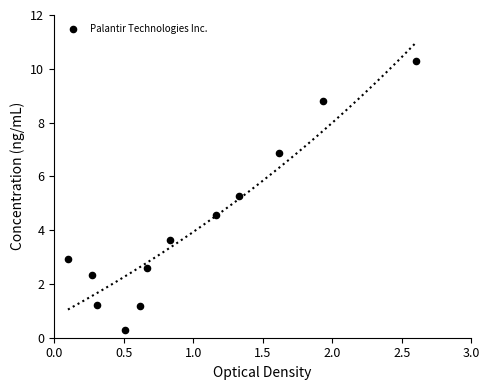

What Y value in the scatter plot is closest to 5?

5.3